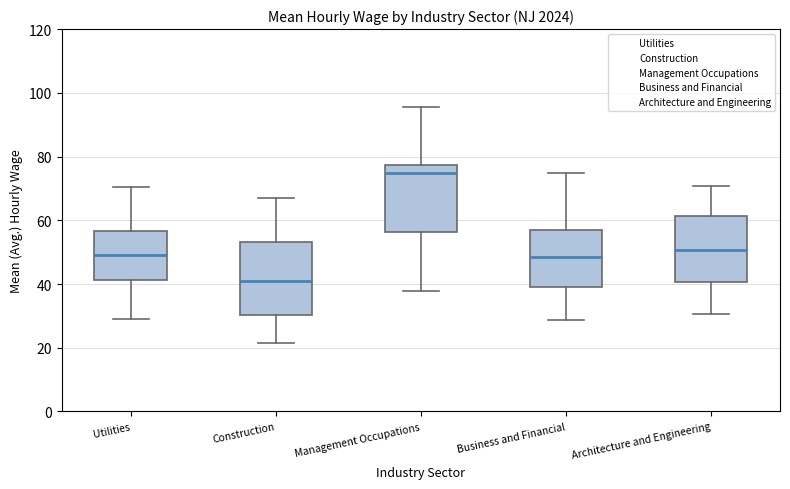

Comparing the boxes themselves (not the whiskers), which one is the tallest?

Construction